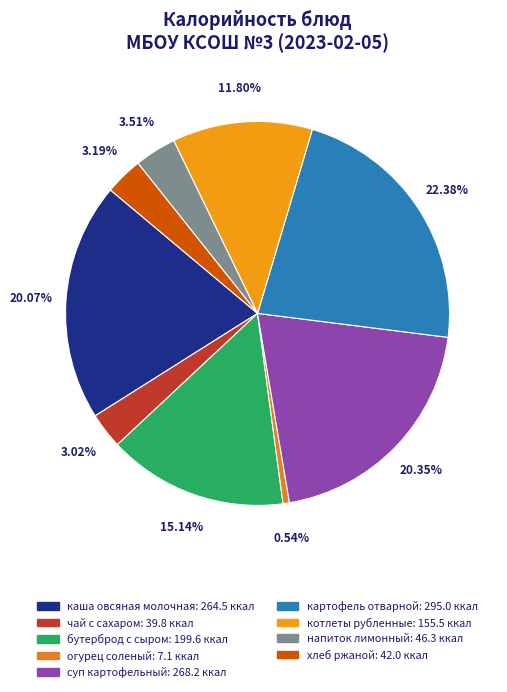

What is the ratio of the value at суп картофельный to the value at огурец соленый?

37.8